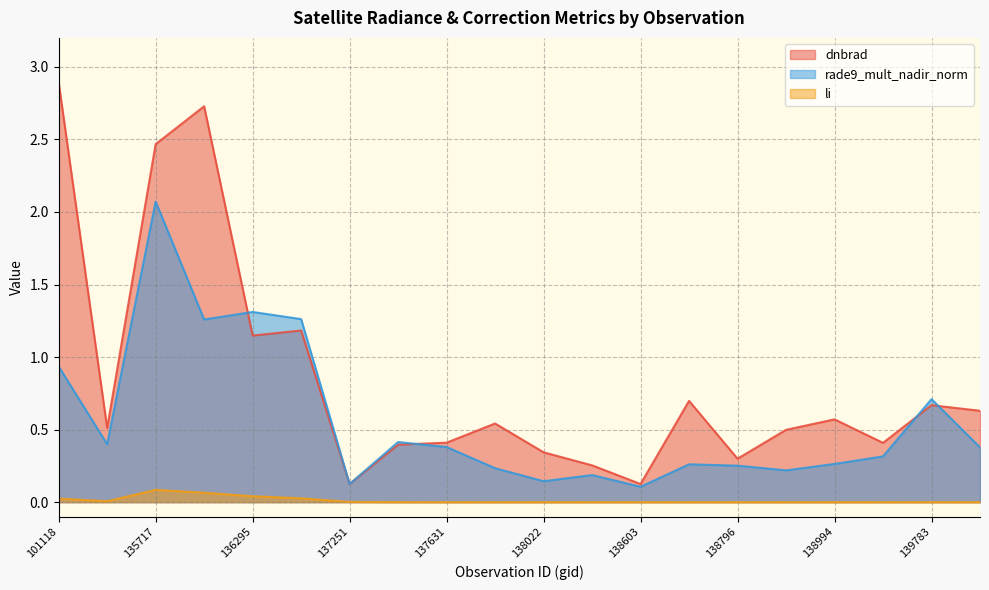

Rank the series by their maximum value, from lowest to highest.

li, rade9_mult_nadir_norm, dnbrad